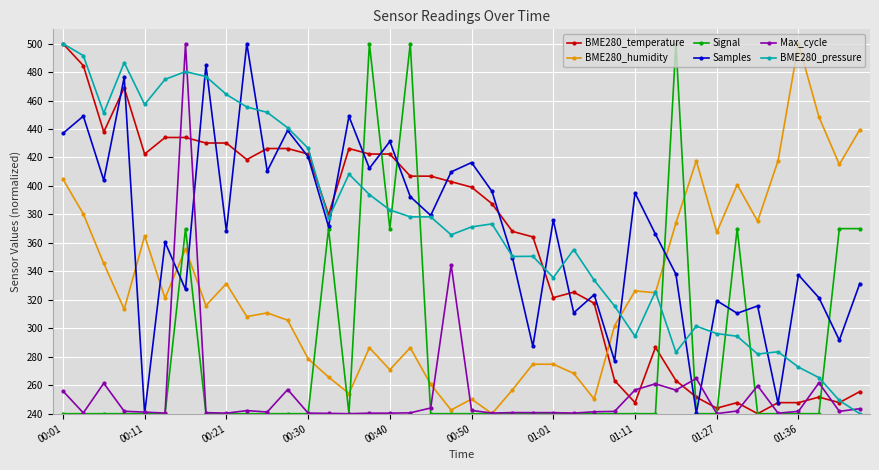

True or false: Max_cycle has more than 2 interior local peaks.

True